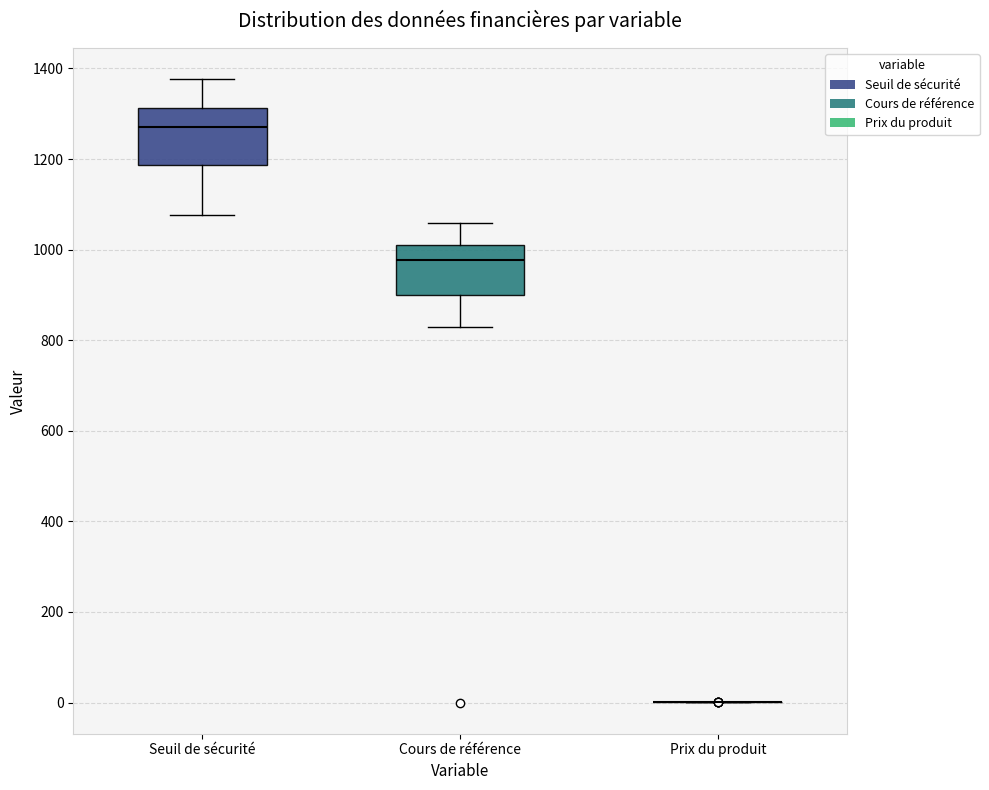

Reading left to right, transcribe this box plot: for each box, give where its median line is, the range the box spans, and where its two whiskers end, as read against the y-axis. The values are not printed on the chart, so give them approximately, as read against the axis.

Seuil de sécurité: median 1280, box 1180 to 1320, whiskers 1080 to 1380
Cours de référence: median 980, box 900 to 1000, whiskers 820 to 1060
Prix du produit: box collapsed to a line at 0, whiskers 0 to 0